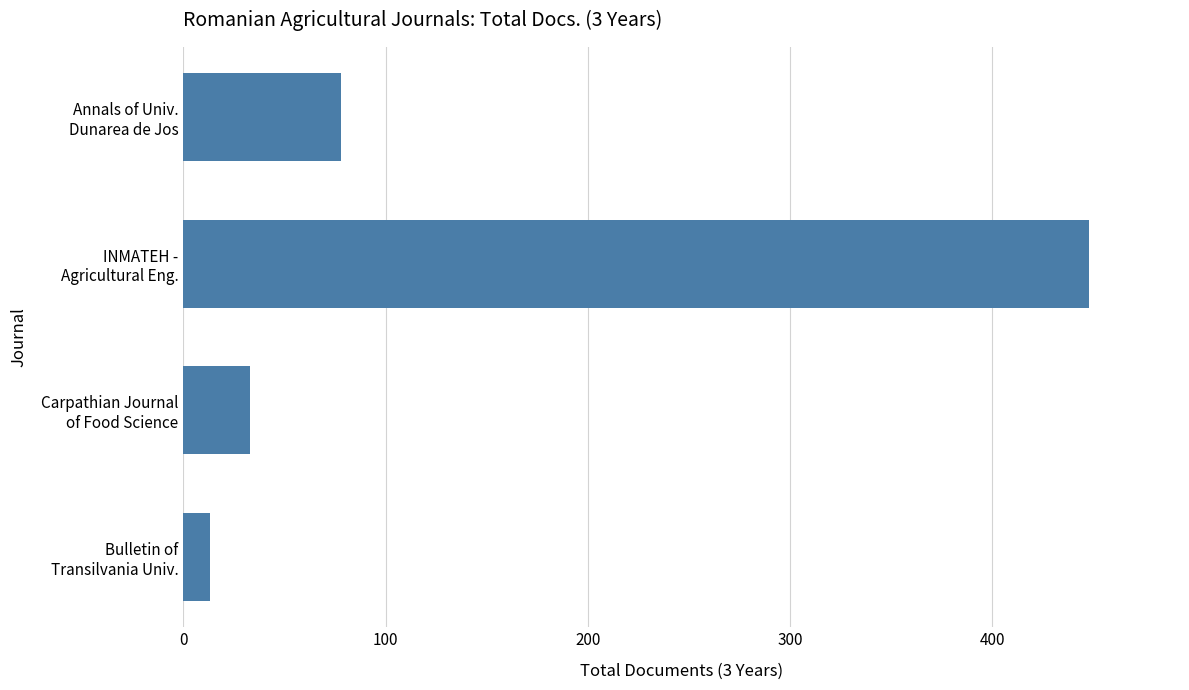

What is the difference between the second highest and second lowest values?

45